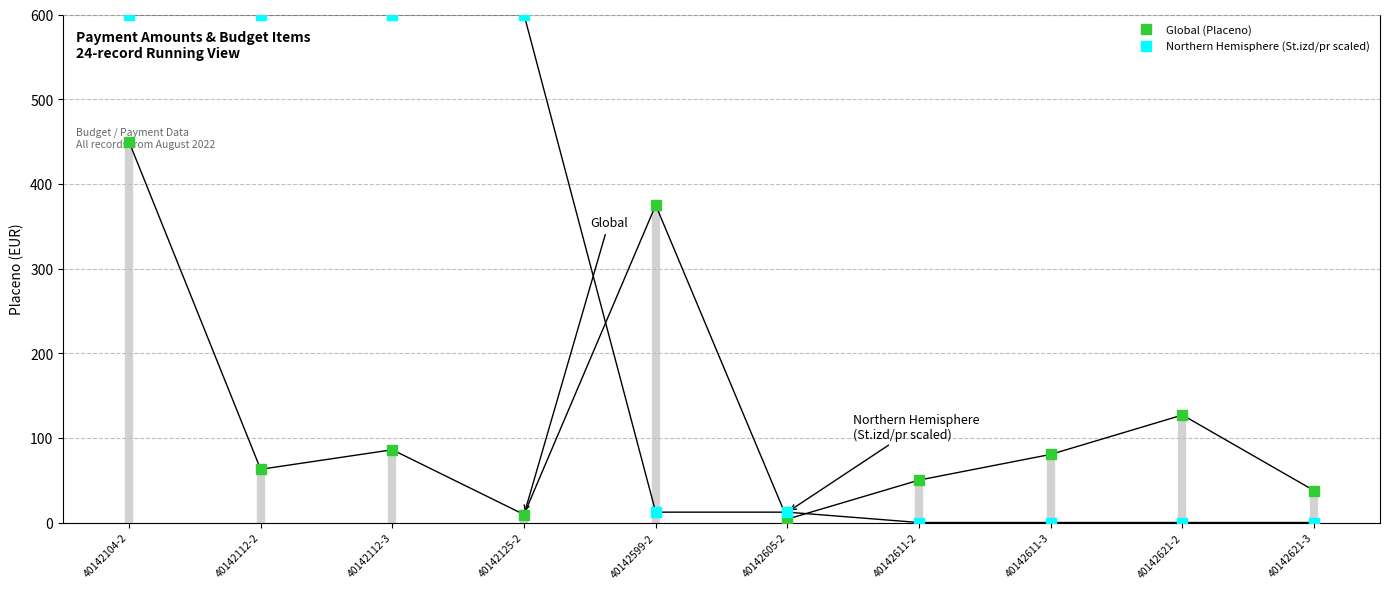

What are all the series names shown in the legend?

Global (Placeno), Northern Hemisphere (St.izd/pr scaled)